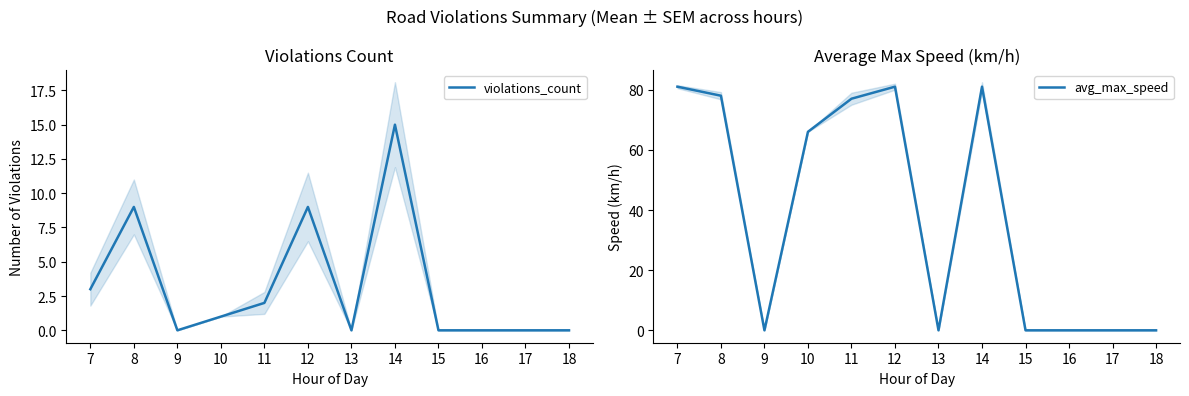

At 13, list the series in order from largest to smallest.

violations_count, avg_max_speed